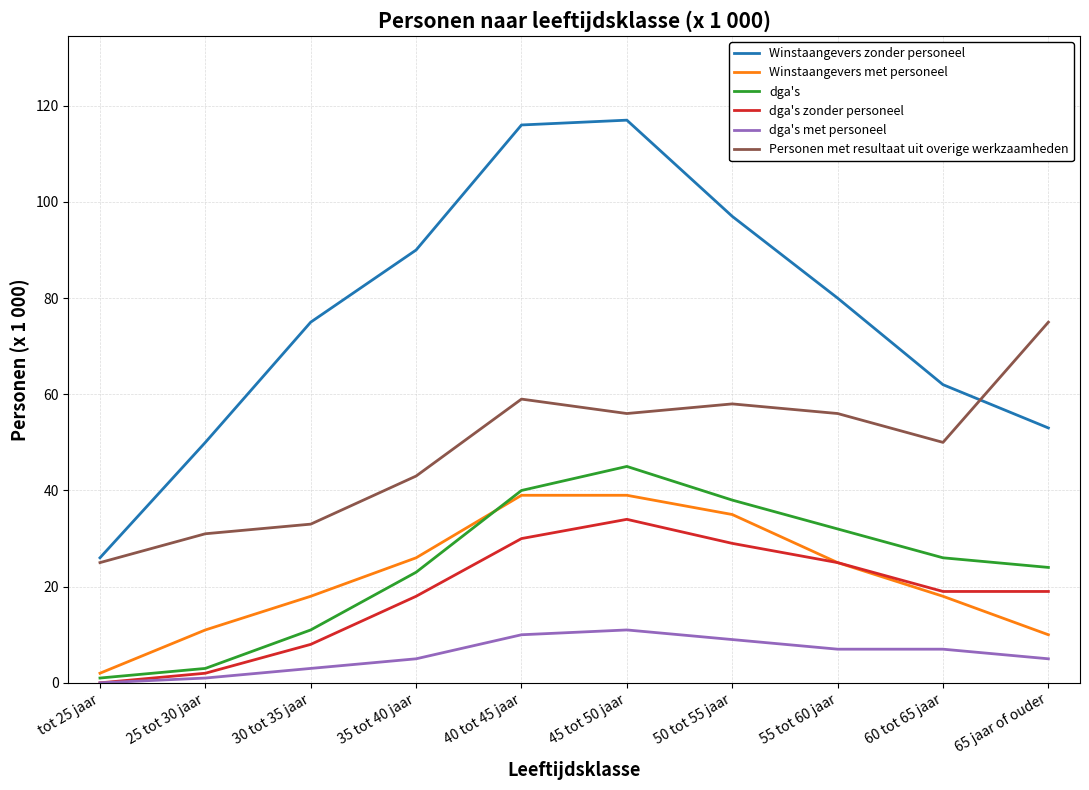

Which series has the widest spread of values?

Winstaangevers zonder personeel